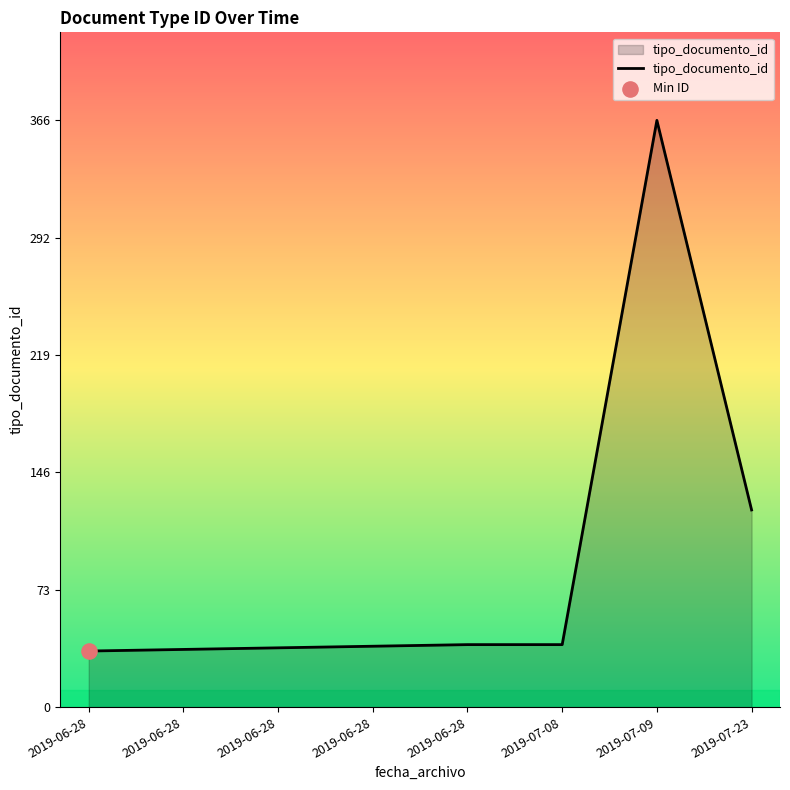

What is the change in value from 2019-06-28 to 2019-07-08?

+2